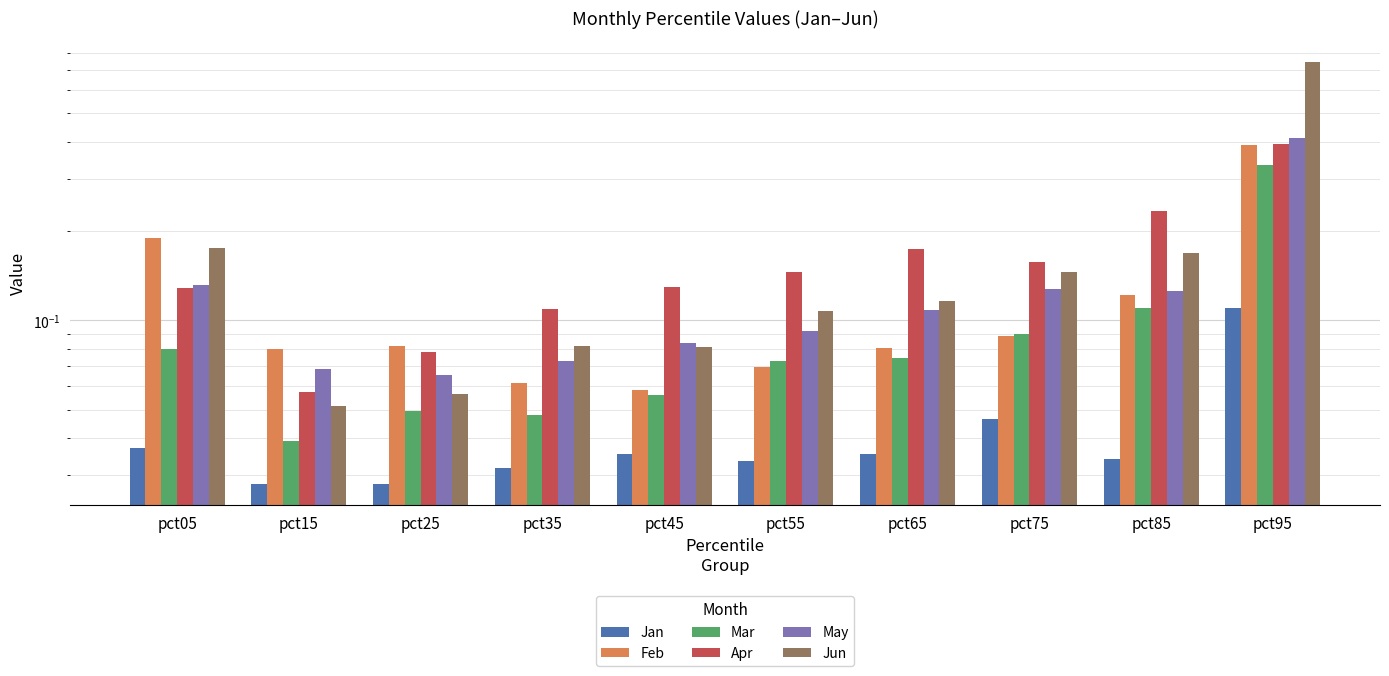

Reading left to right, transcribe all the data shown in this chart.

Jan: 0.0	0.0	0.0	0.0	0.0	0.0	0.0	0.0	0.0	0.1
Feb: 0.2	0.1	0.1	0.1	0.1	0.1	0.1	0.1	0.1	0.4
Mar: 0.1	0.0	0.0	0.0	0.1	0.1	0.1	0.1	0.1	0.3
Apr: 0.1	0.1	0.1	0.1	0.1	0.1	0.2	0.2	0.2	0.4
May: 0.1	0.1	0.1	0.1	0.1	0.1	0.1	0.1	0.1	0.4
Jun: 0.2	0.1	0.1	0.1	0.1	0.1	0.1	0.1	0.2	0.7